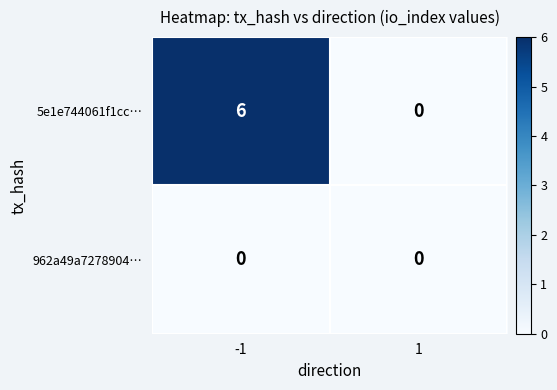

What is the spread (max minus min) of values at -1?

6